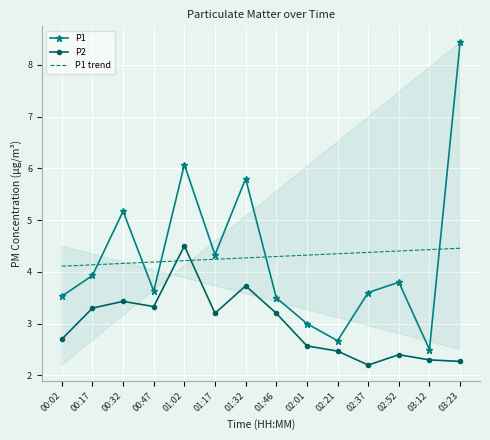

What position from the left is 01:17?

6